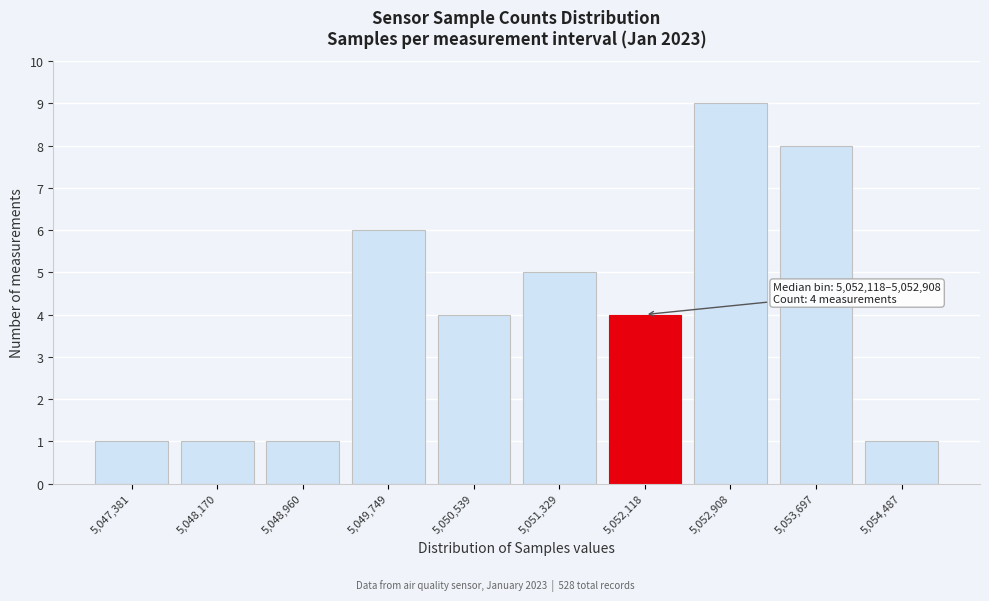

Reading left to right, transcribe all the data shown in this chart.

1	1	1	6	4	5	4	9	8	1